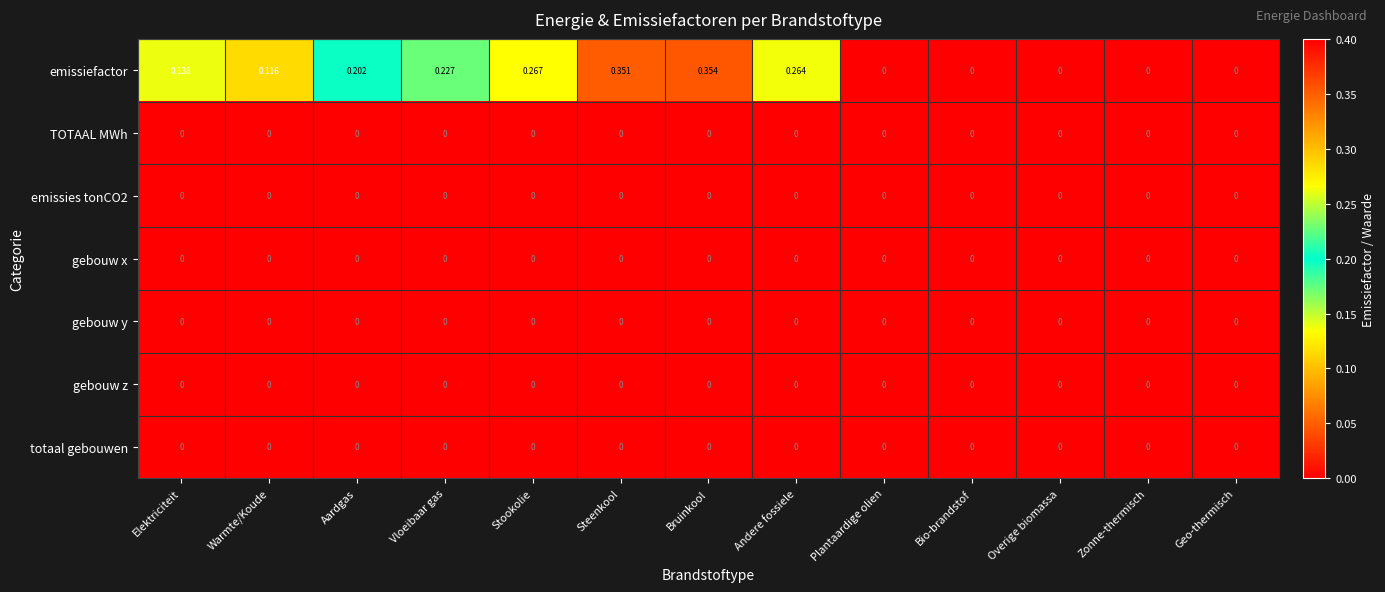

Between Warmte/Koude and Andere fossiele, which series saw the biggest shift?

emissiefactor